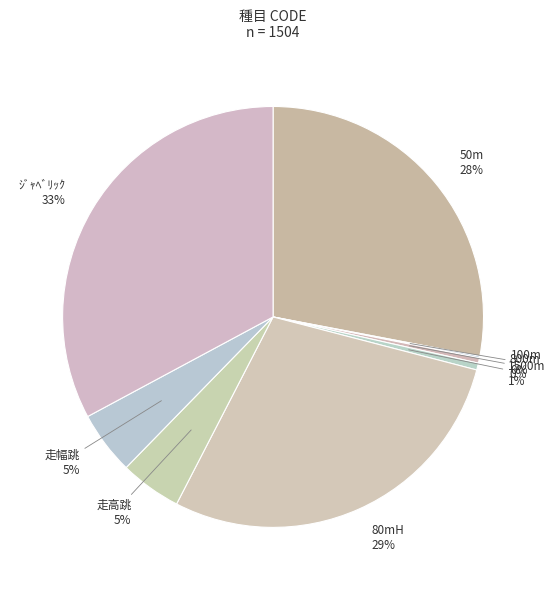

What percentage is the 走幅跳 slice, to the nearest percent?

5%